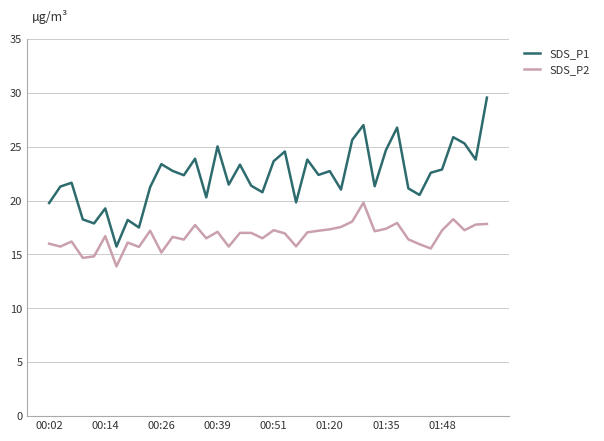

What are all the series names shown in the legend?

SDS_P1, SDS_P2